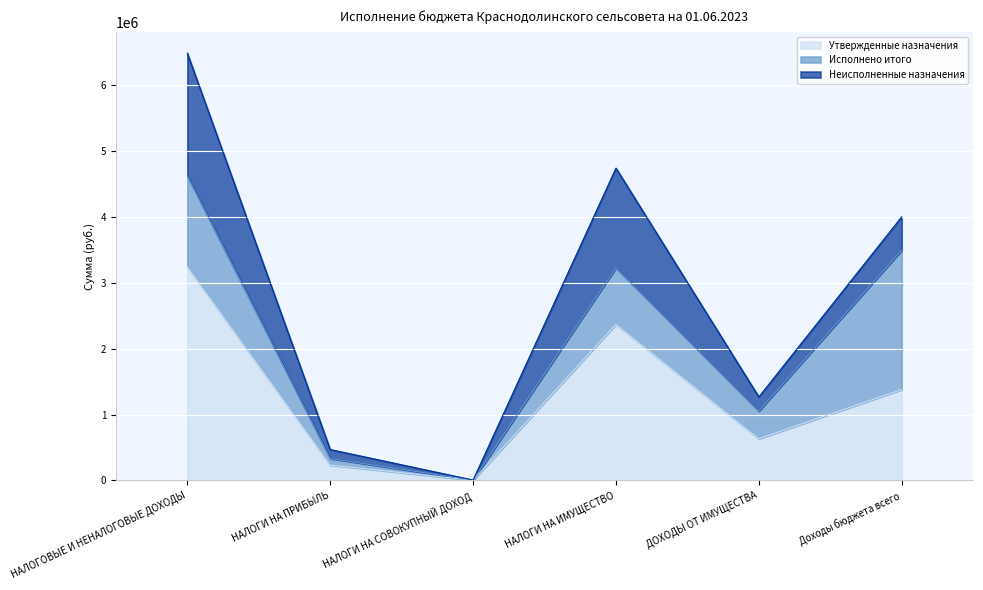

Which category has the highest value across all series?

НАЛОГОВЫЕ И НЕНАЛОГОВЫЕ ДОХОДЫ